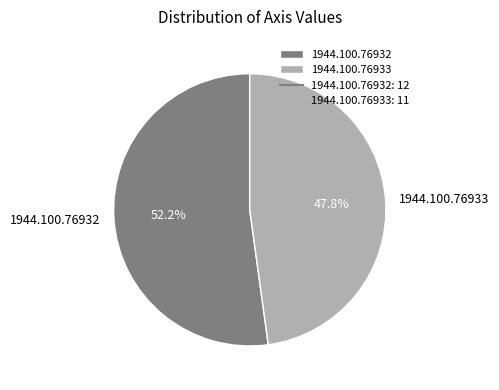

Approximately how many times larger is the value at 1944.100.76932 compared to 1944.100.76933?

1.1